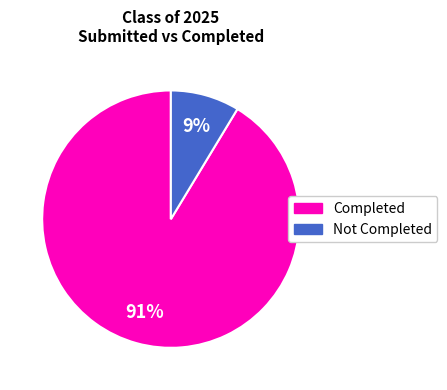

To the nearest percent, what is the average slice percentage?

50%